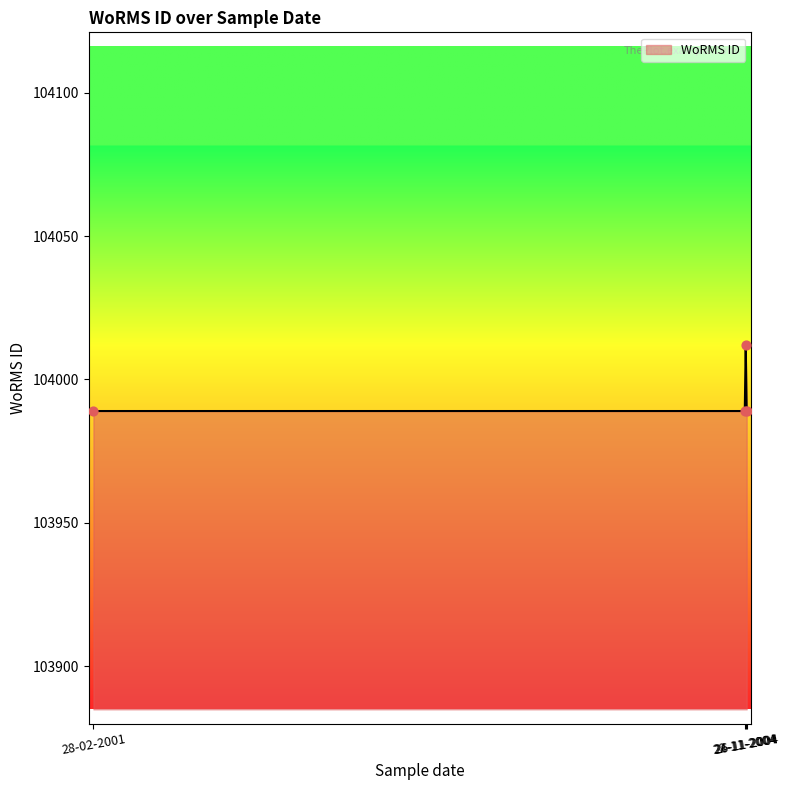

What is the change in value from 28-02-2001 to 24-11-2004?

+23